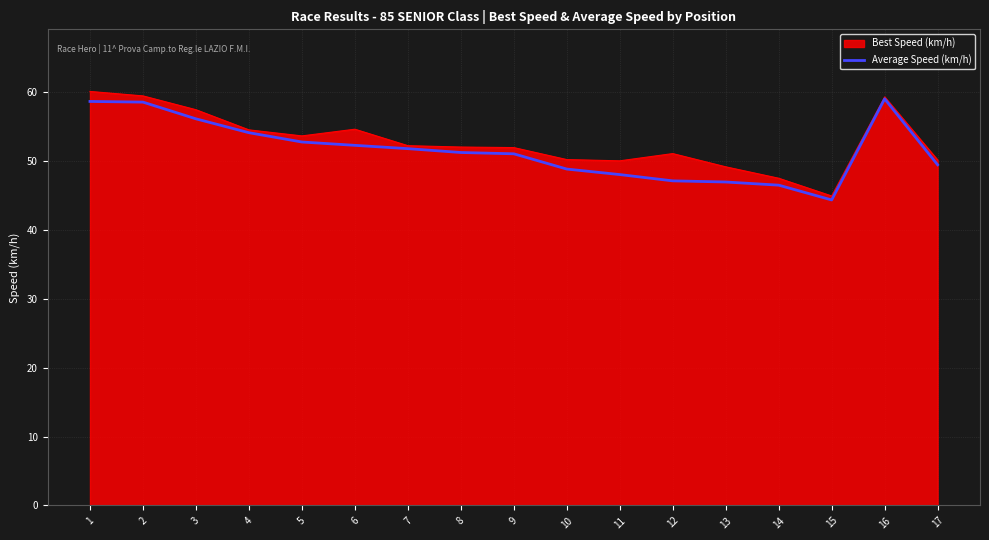

How many lines are shown in the chart?

2